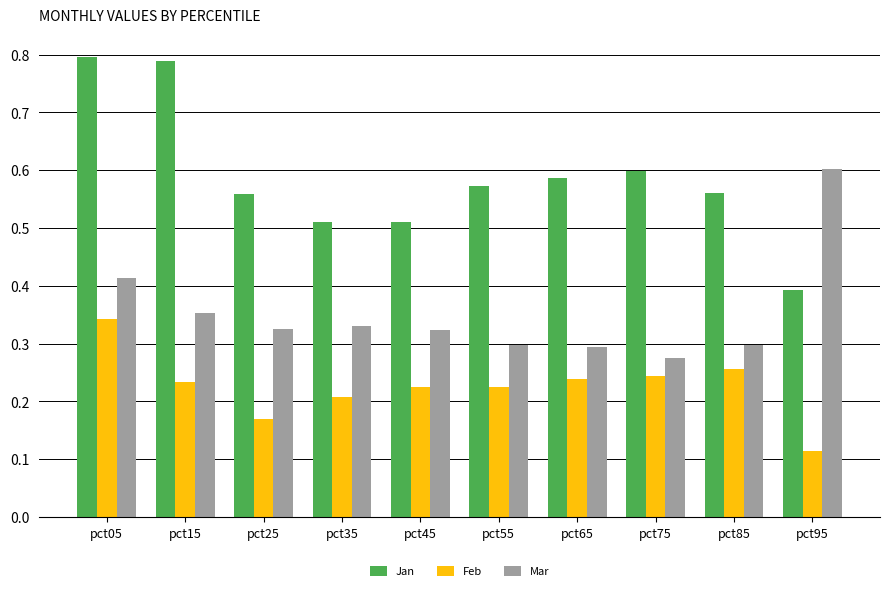

What are all the series names shown in the legend?

Jan, Feb, Mar